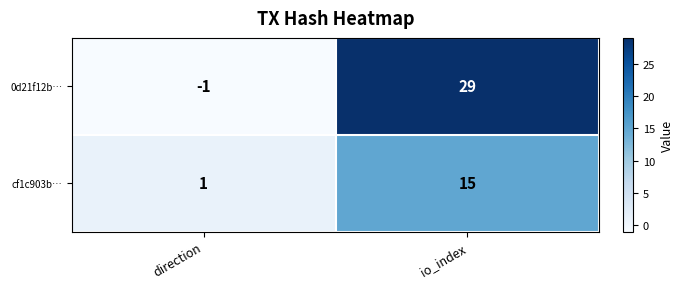

Reading right to left, what are all the values shown in this chart?

0d21f12b…: 29	-1
cf1c903b…: 15	1